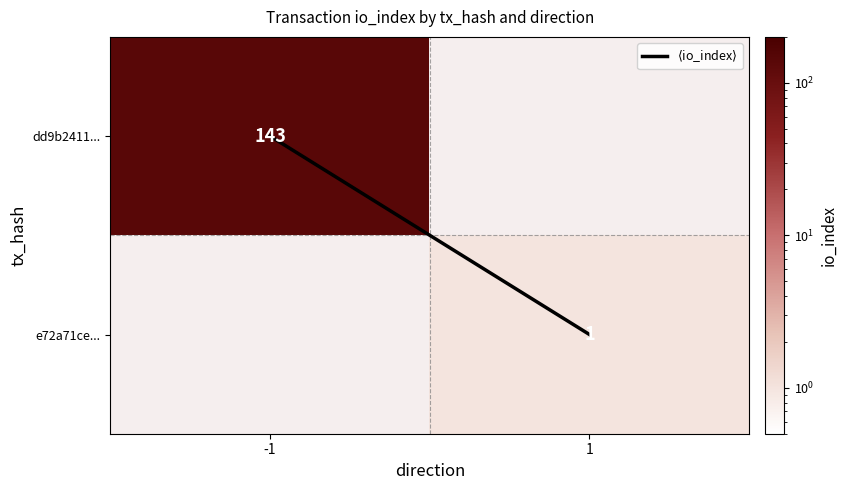

What is the difference between the highest and lowest values at -1?

143.0